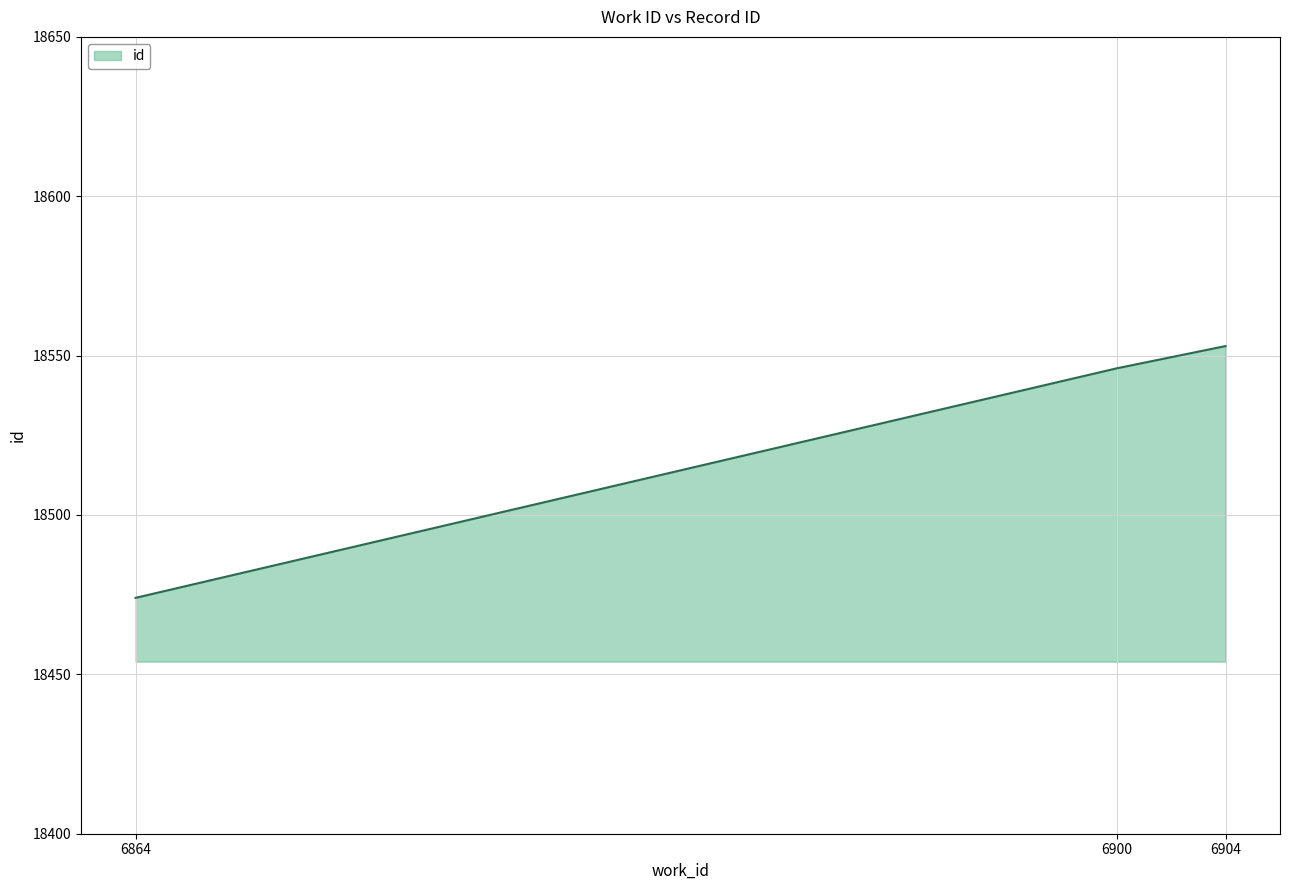

What is the difference between the maximum and minimum values?

79